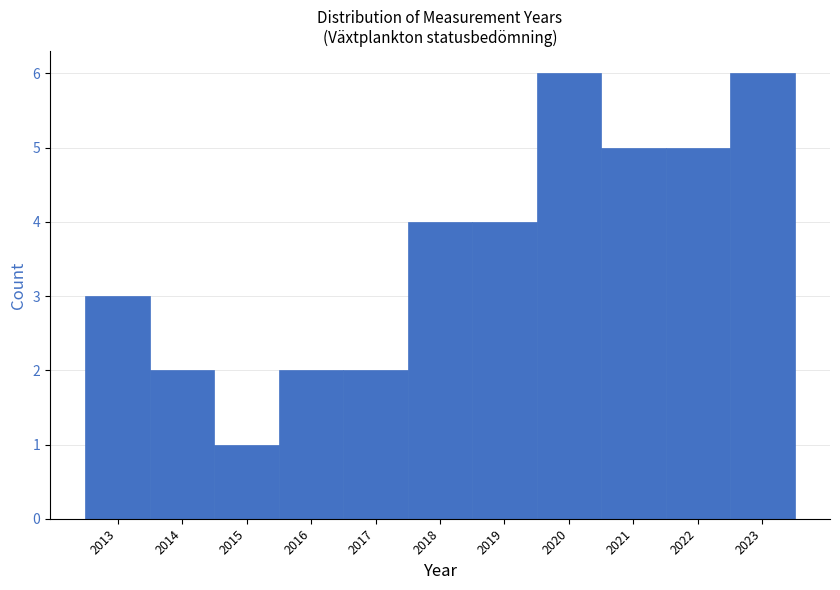

Reading left to right, transcribe this chart: for each bar, give the range it covers on the x-axis and its height. The values are not printed on the chart, so give them approximately, as read against the axis.

2012.5 to 2013.5: 3
2013.5 to 2014.5: 2
2014.5 to 2015.5: 1
2015.5 to 2016.5: 2
2016.5 to 2017.5: 2
2017.5 to 2018.5: 4
2018.5 to 2019.5: 4
2019.5 to 2020.5: 6
2020.5 to 2021.5: 5
2021.5 to 2022.5: 5
2022.5 to 2023.5: 6